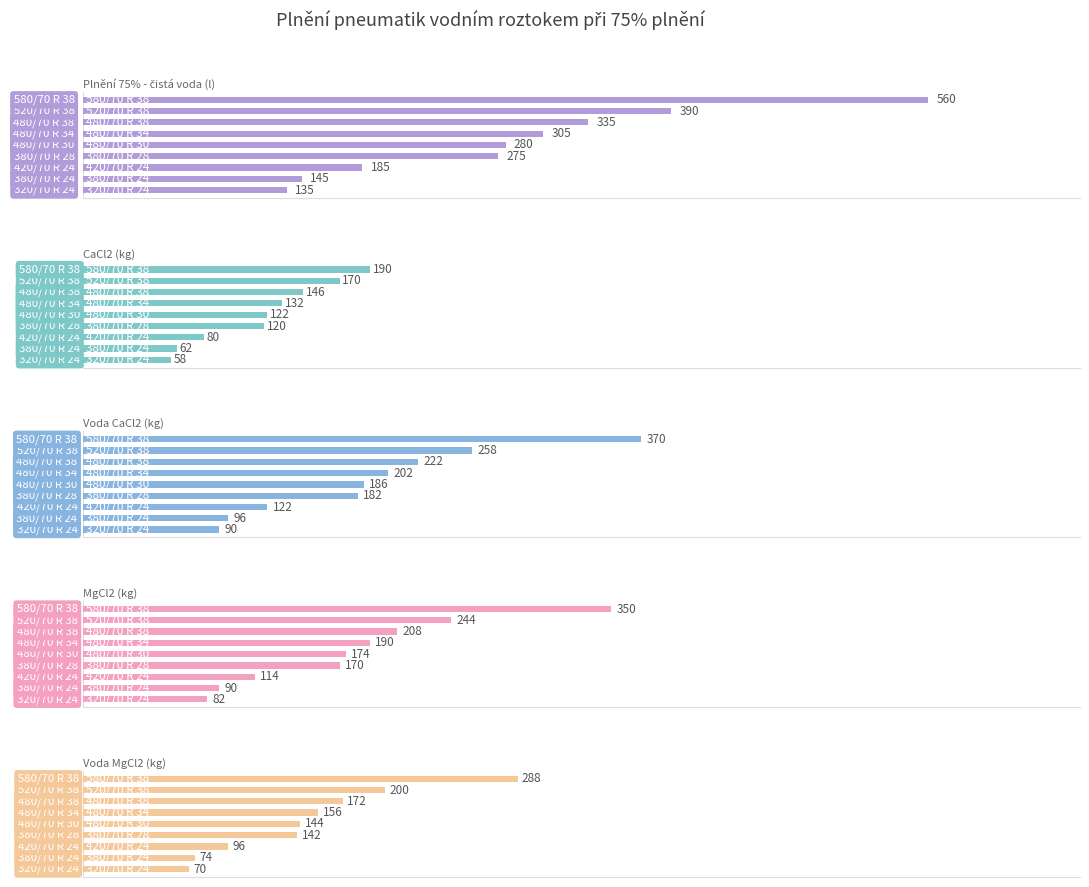

The value of CaCl2 (kg) at 320/70 R 24 is 58. True or false?

True